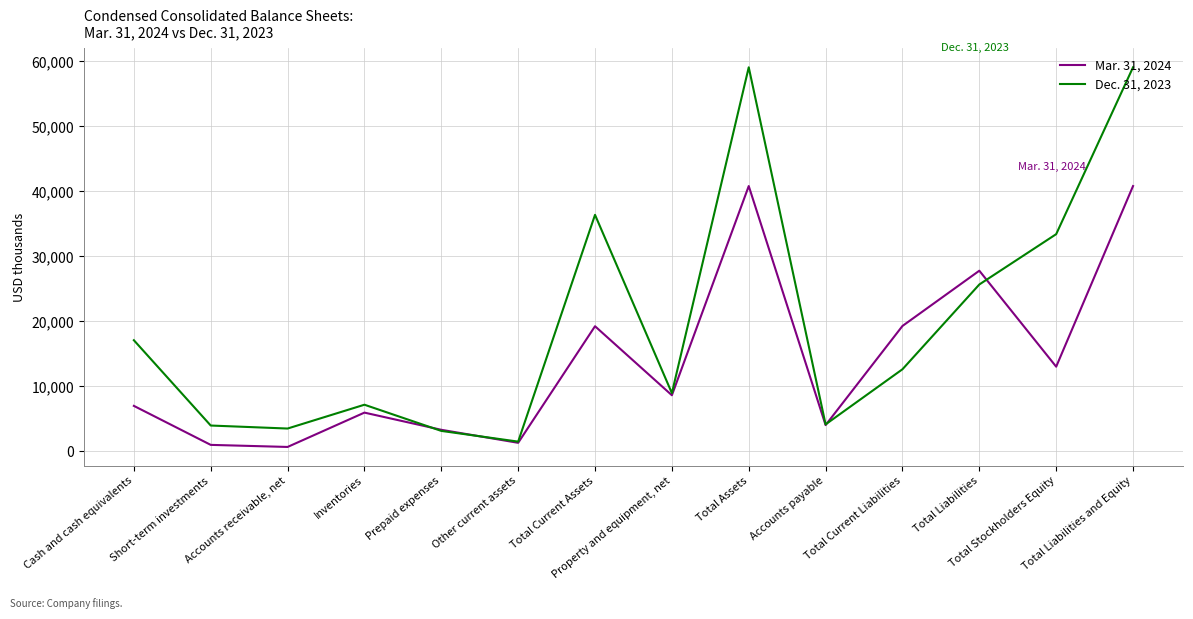

Does the chart have visible grid lines?

Yes